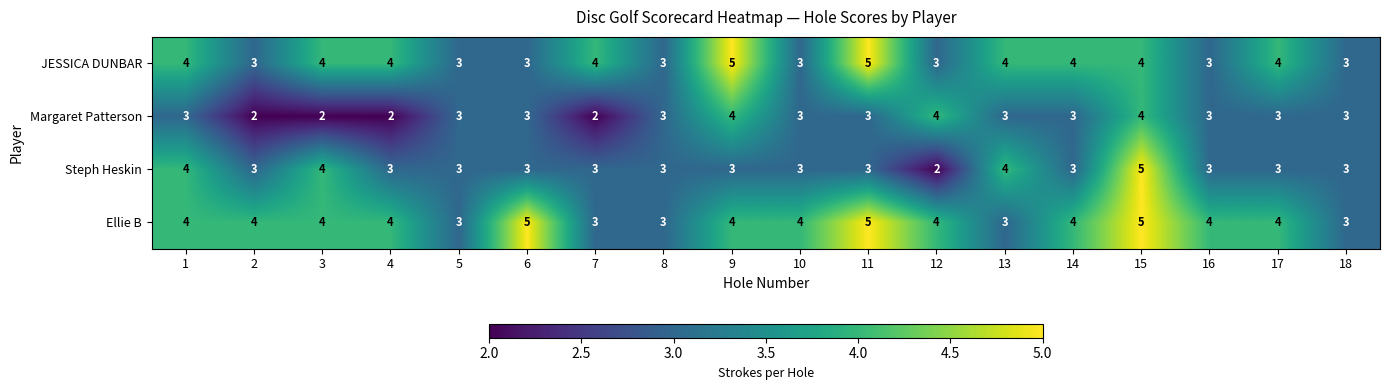

The Ellie B series shows 5 at 13. True or false?

False